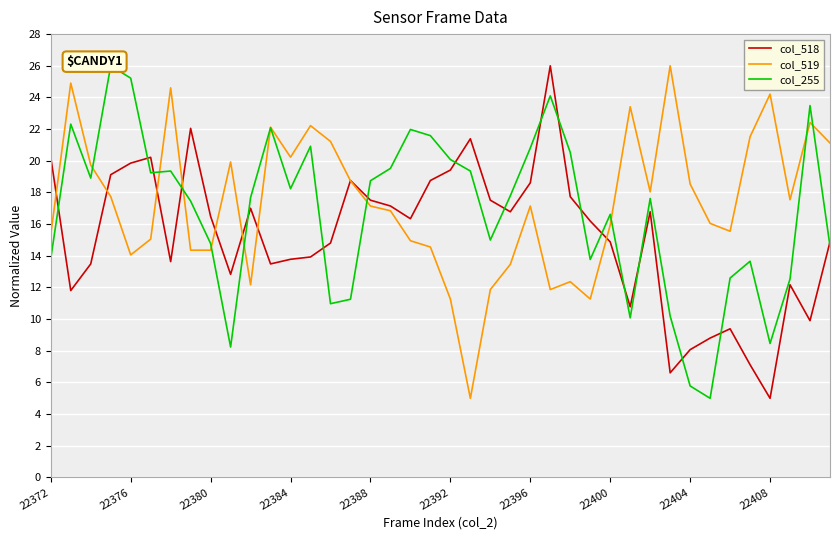

What is the highest value of the col_519 series?

26.0